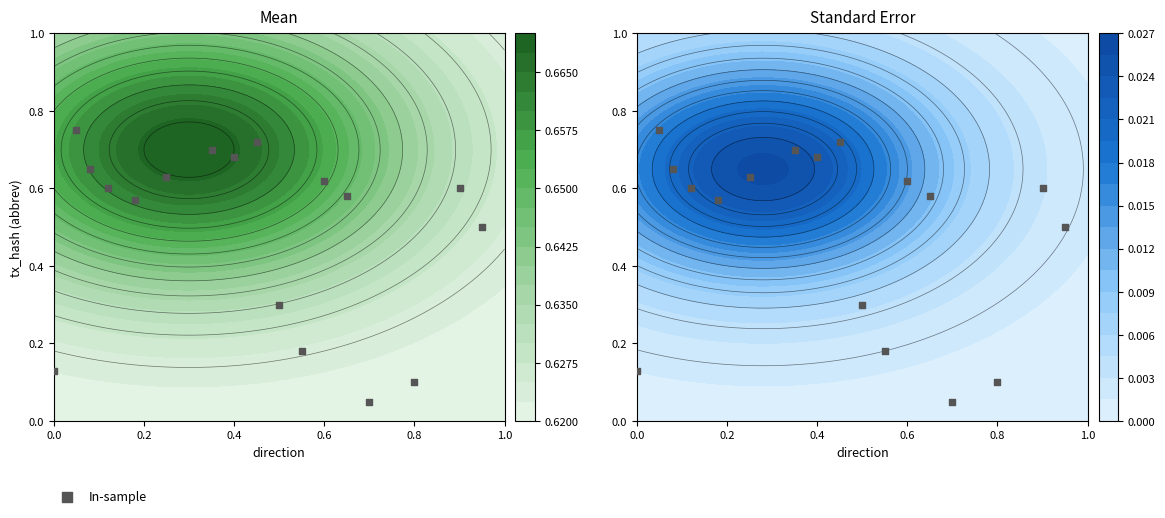

Reading left to right, transcribe all the data shown in this chart.

0.1	0.8	0.7	0.6	0.6	0.6	0.7	0.7	0.7	0.3	0.2	0.6	0.6	0.1	0.1	0.6	0.5